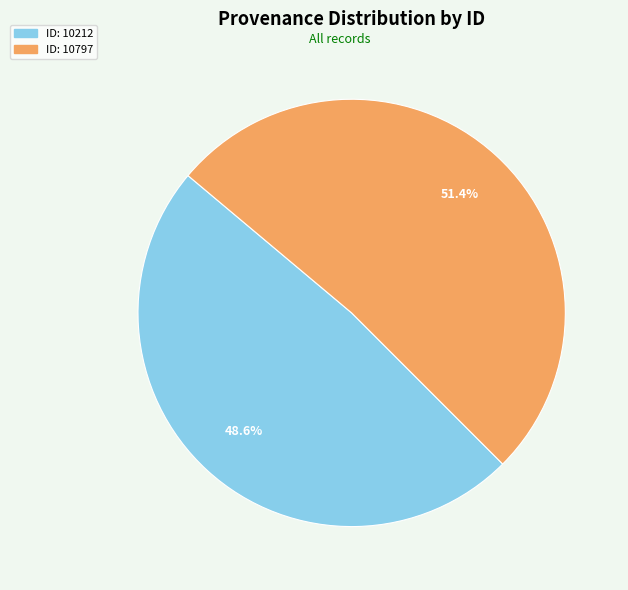

To the nearest percent, what is the average slice percentage?

50%